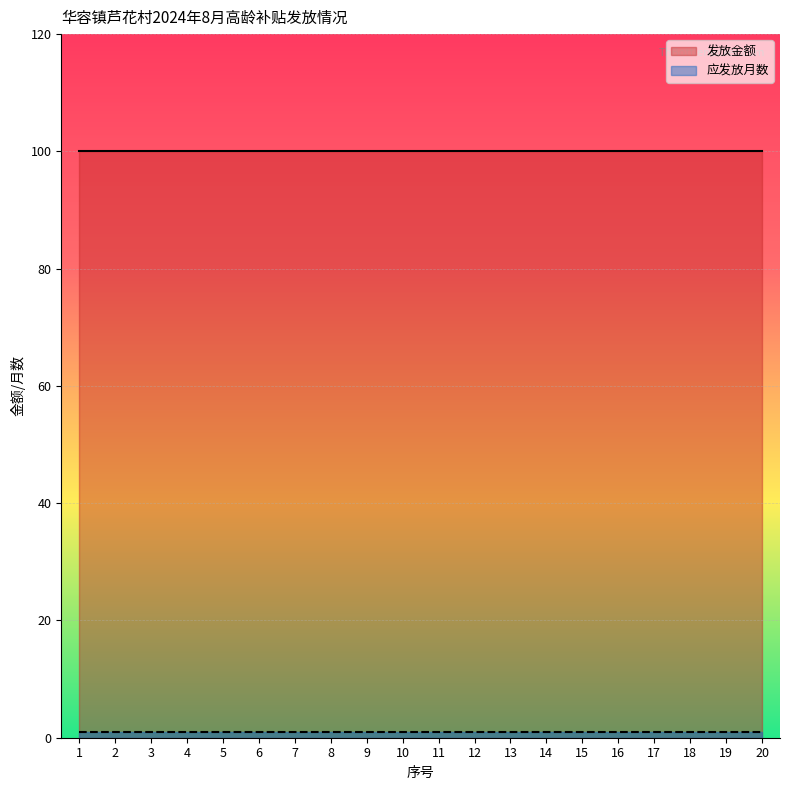

What is the value of the 发放金额 point at the 7th from the left?

100